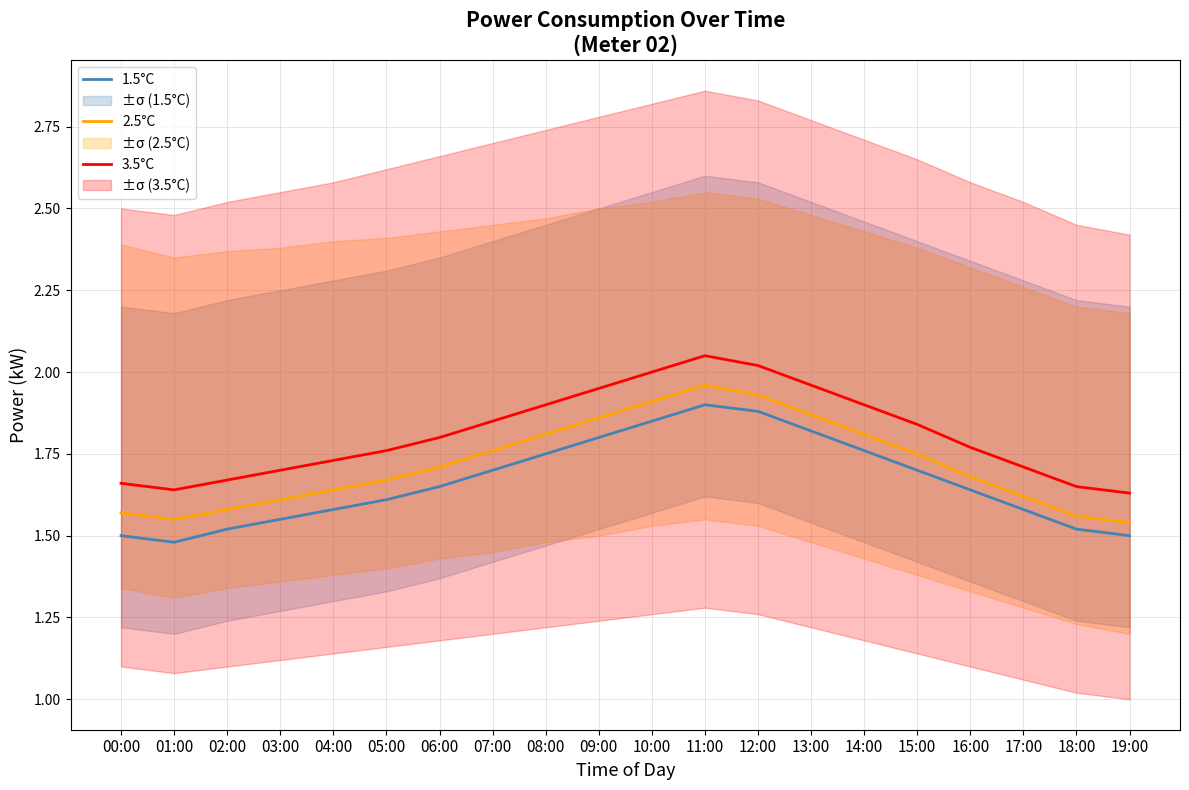

The 2.5°C series shows 1.8 at 15:00. True or false?

True